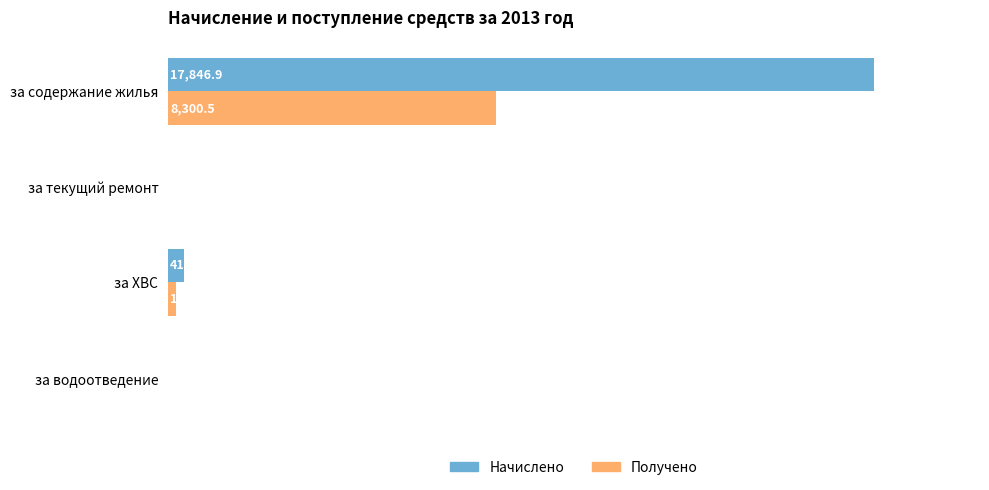

Which category has the highest value across all series?

за содержание жилья